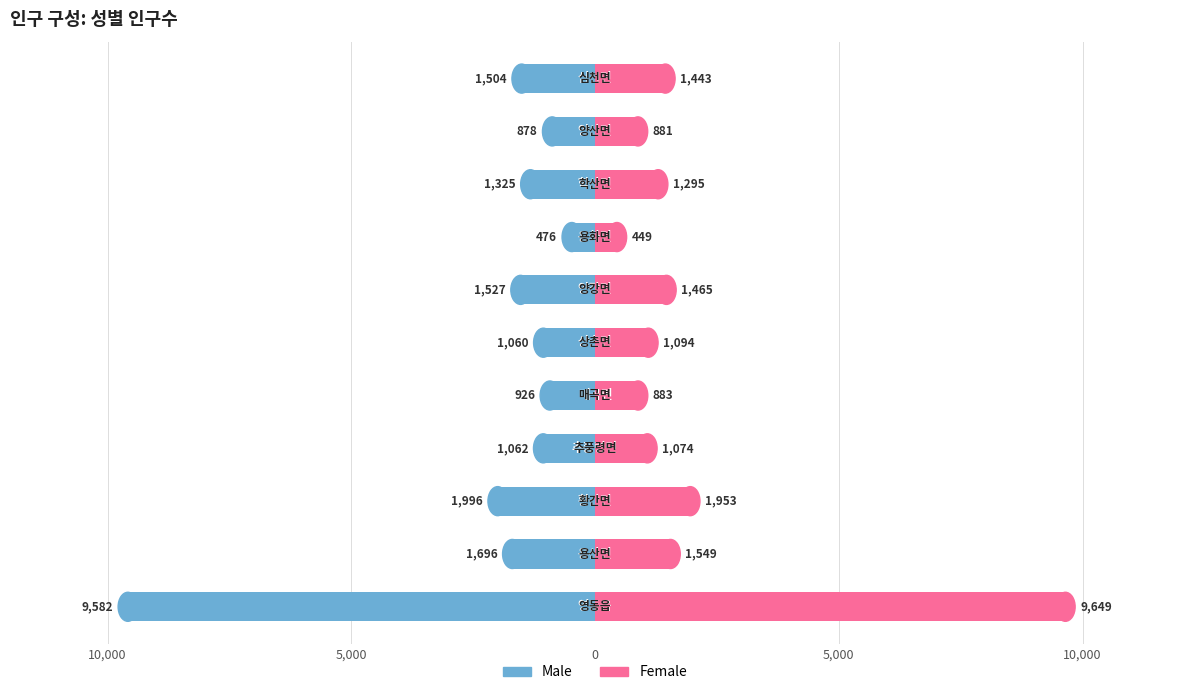

Is the value of Female at 10 greater than the value of Male at 0?

Yes